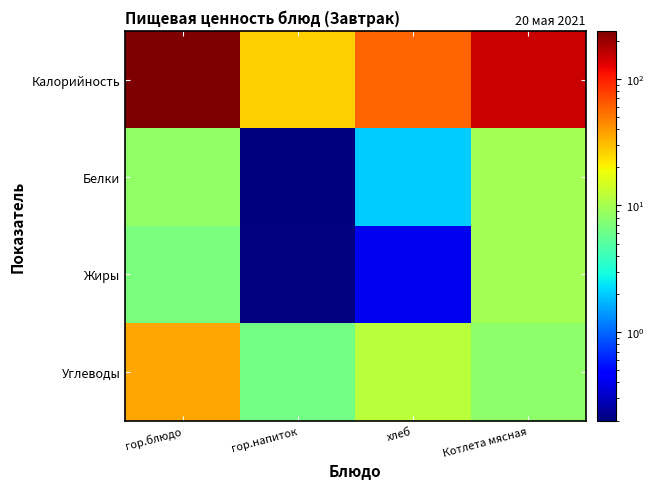

Where does the Белки series first go above 8?

гор.блюдо